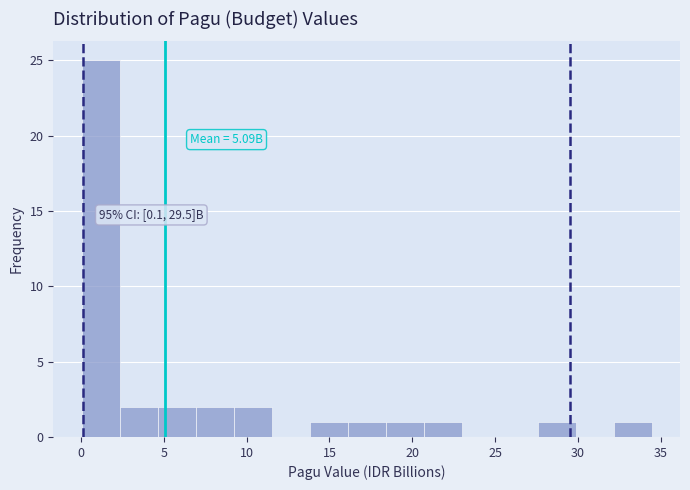

Which range on the x-axis has the tallest bar?

0.0 to 2.5